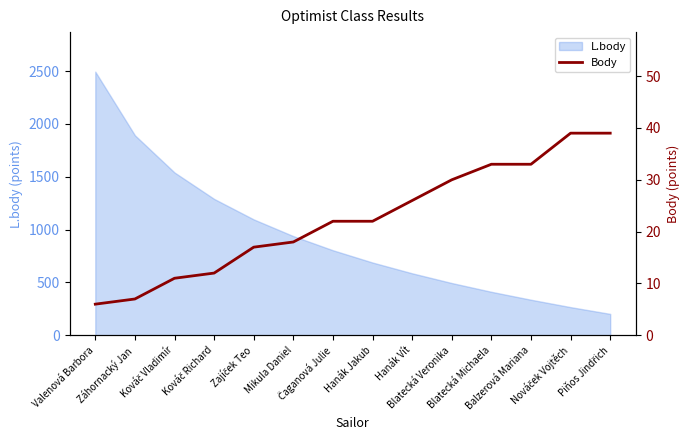

What position from the left is Čaganová Julie?

7